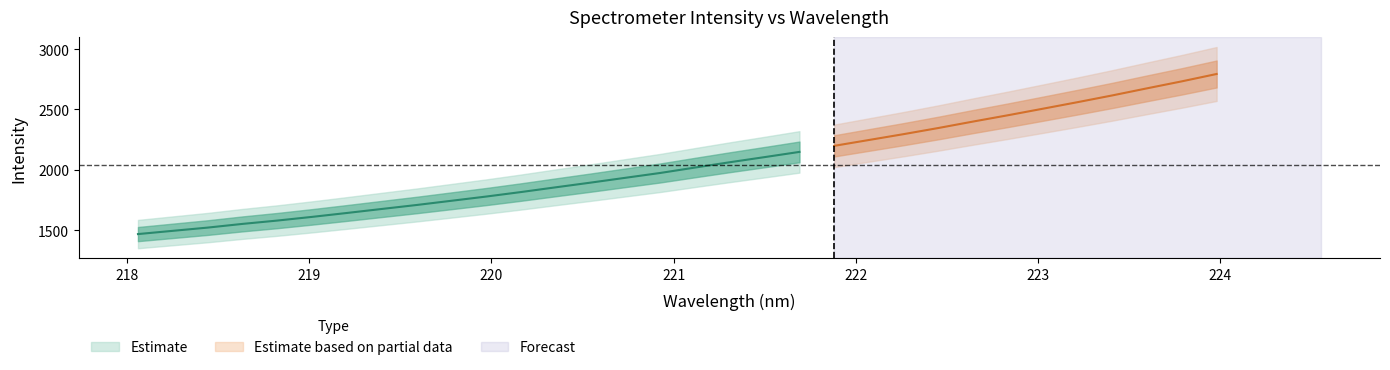

Reading left to right, extract all data points from this chart.

x: 0=218.1	1=218.3	2=218.4	3=218.6	4=218.8	5=219.0	6=219.2	7=219.4	8=219.6	9=219.8	10=220.0	11=220.2	12=220.4	13=220.5	14=220.7	15=220.9	16=221.1	17=221.3	18=221.5	19=221.7	20=221.9	21=222.1	22=222.3	23=222.5	24=222.6	25=222.8	26=223.0	27=223.2	28=223.4	29=223.6	30=223.8	31=224.0
y: 0=1467.4	1=1494.3	2=1521.1	3=1551.7	4=1579.4	5=1610.0	6=1642.4	7=1675.5	8=1708.5	9=1743.4	10=1778.5	11=1815.8	12=1855.1	13=1893.9	14=1934.0	15=1974.0	16=2018.9	17=2062.9	18=2105.3	19=2148.5	20=2198.7	21=2247.3	22=2295.9	23=2346.8	24=2400.4	25=2452.5	26=2506.4	27=2560.8	28=2616.8	29=2675.6	30=2733.4	31=2794.3